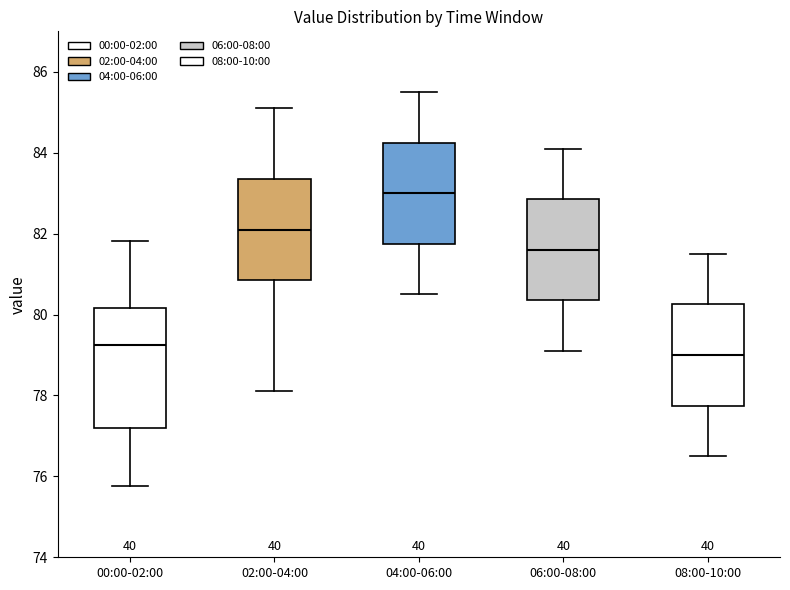

Comparing the boxes themselves (not the whiskers), which one is the tallest?

00:00-02:00